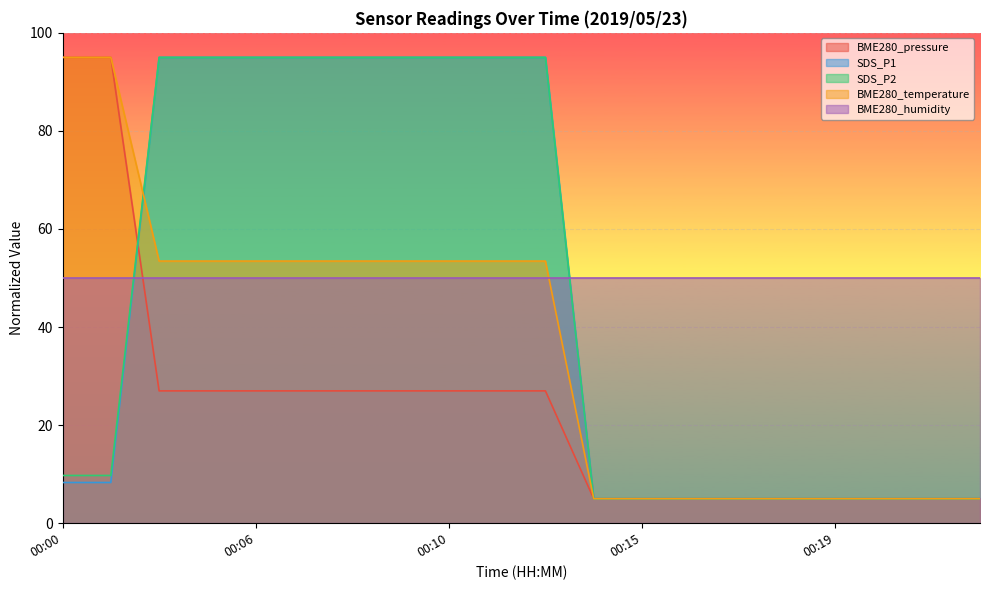

What is the value of the SDS_P1 point at the 11th from the left?

95.0